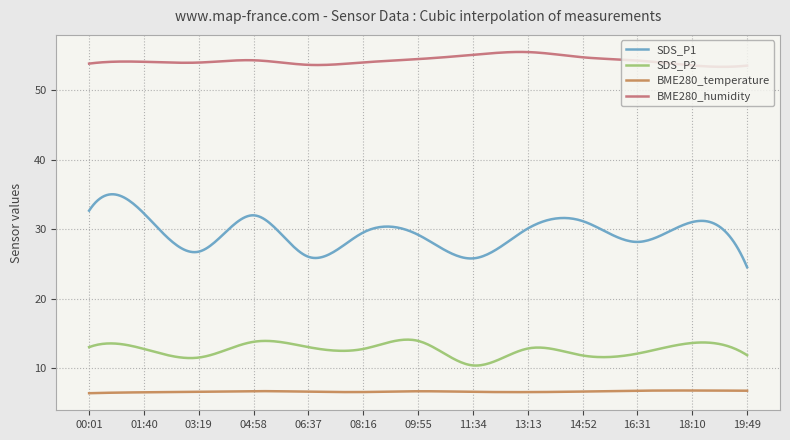

What is the minimum value for BME280_humidity?

53.4